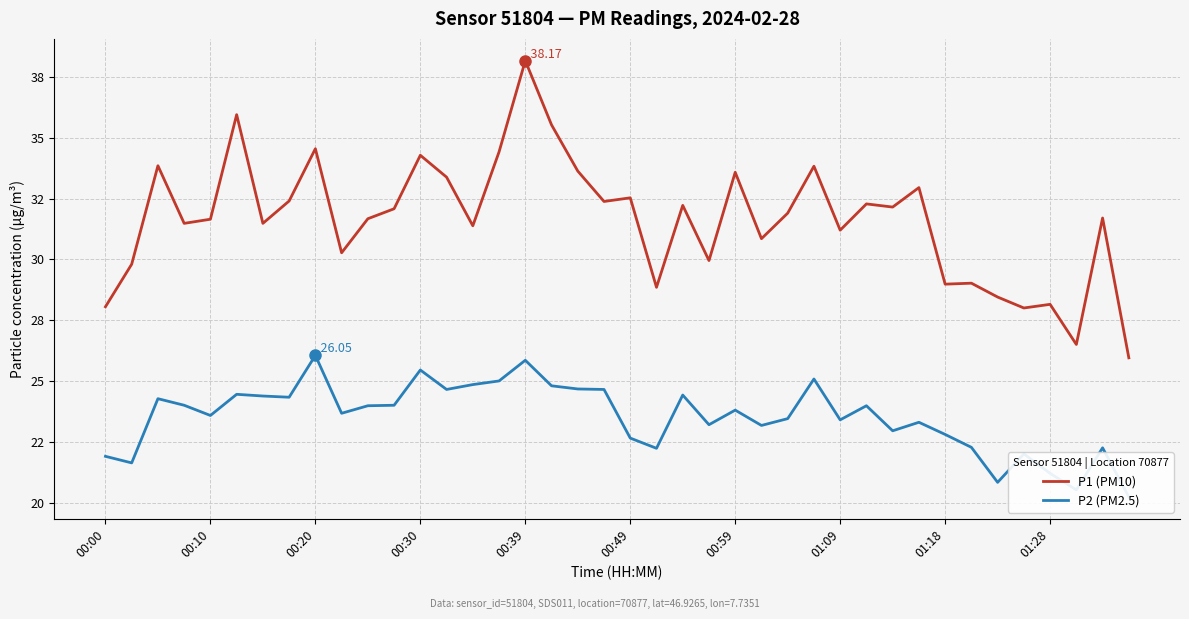

True or false: P2 (PM2.5) and P1 (PM10) cross at least once.

False